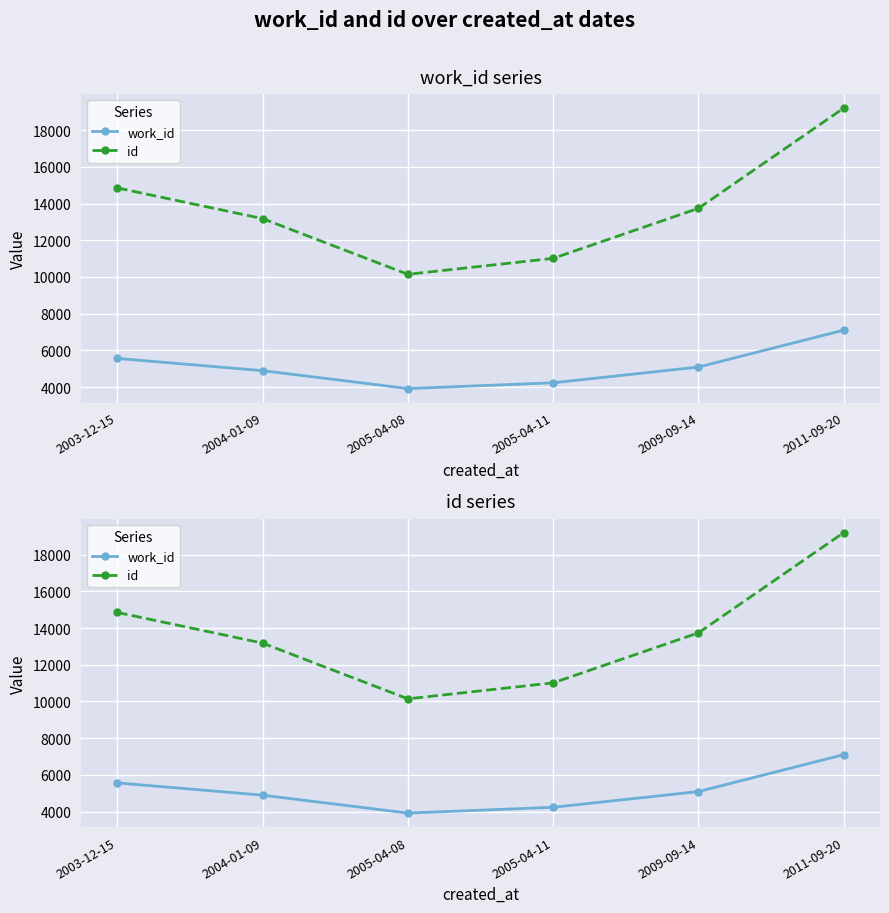

What is the average value of the work_id series?

5130